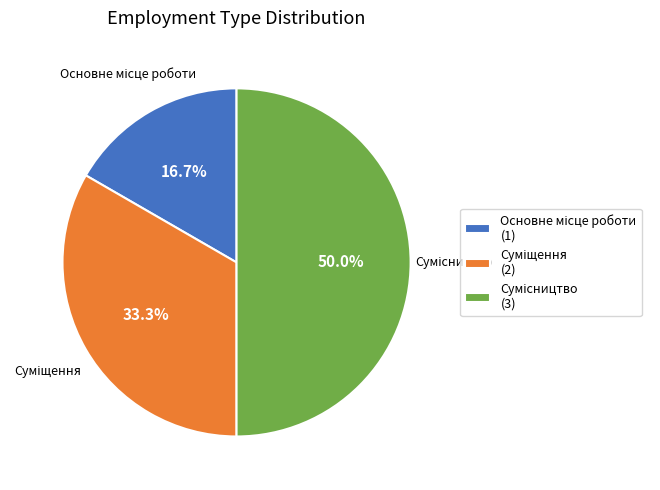

Does any single category account for the majority?

No